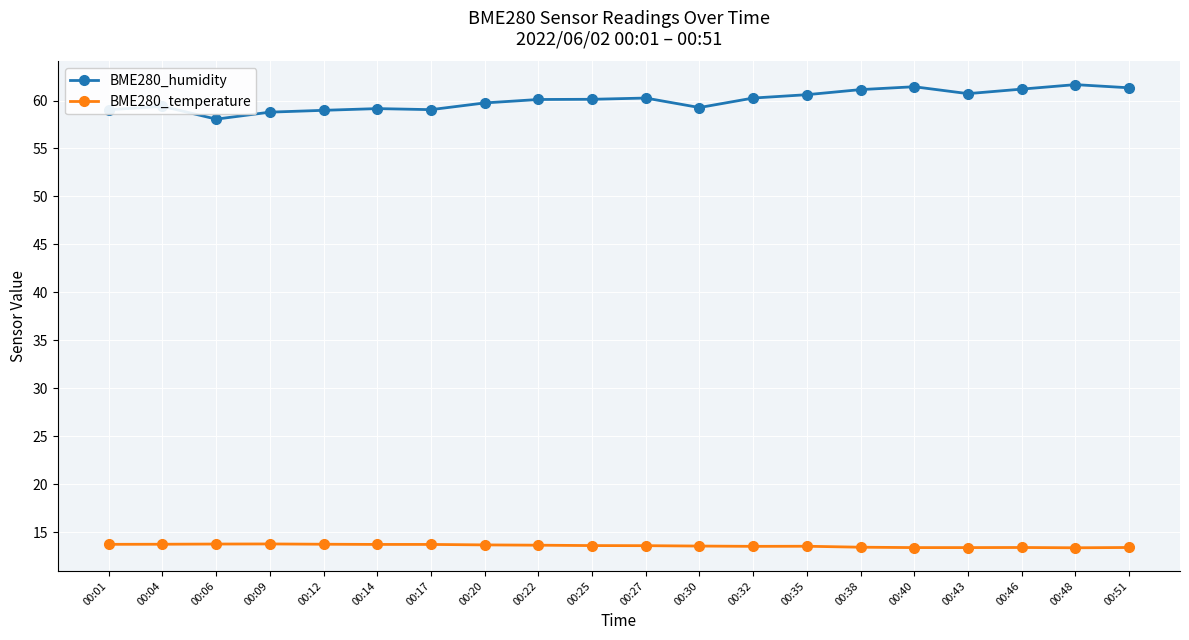

Which series has the largest range (max minus min)?

BME280_humidity